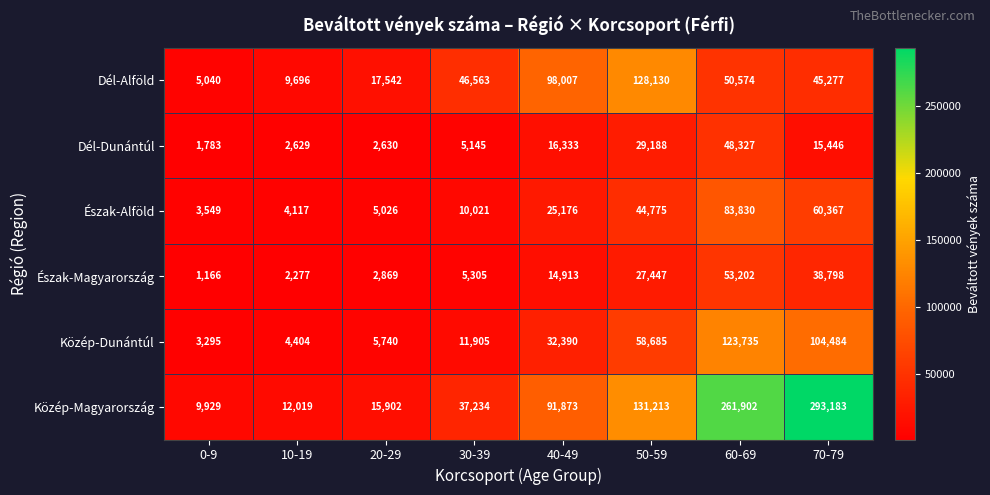

Which category has the highest value in the Dél-Dunántúl series?

60-69